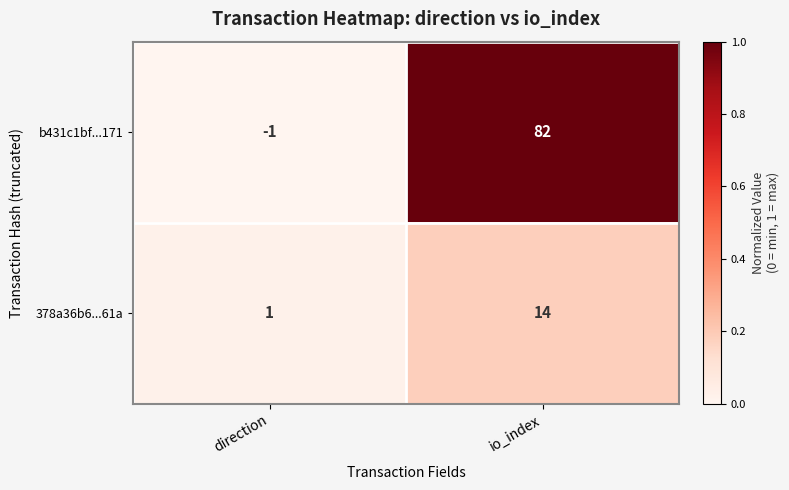

True or false: b431c1bf...171 has a value of 25 at io_index.

False